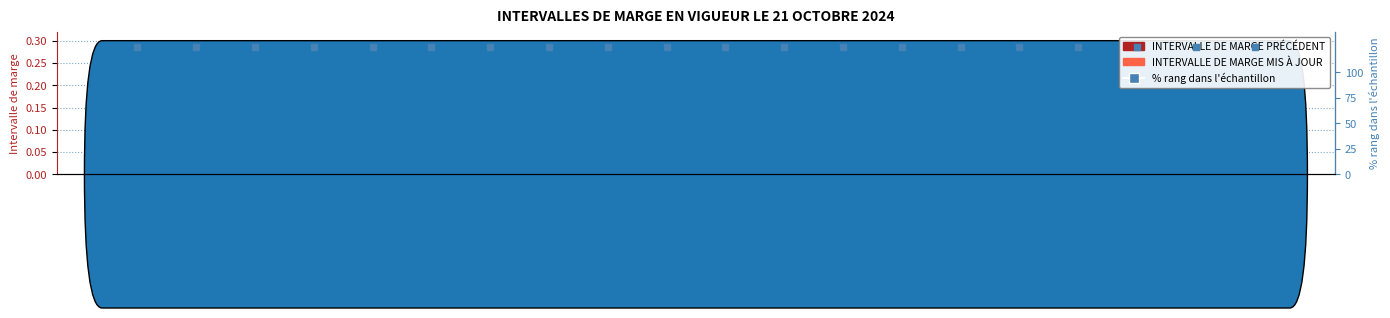

Which series reaches the minimum Y coordinate?

INTERVALLE DE MARGE MIS À JOUR